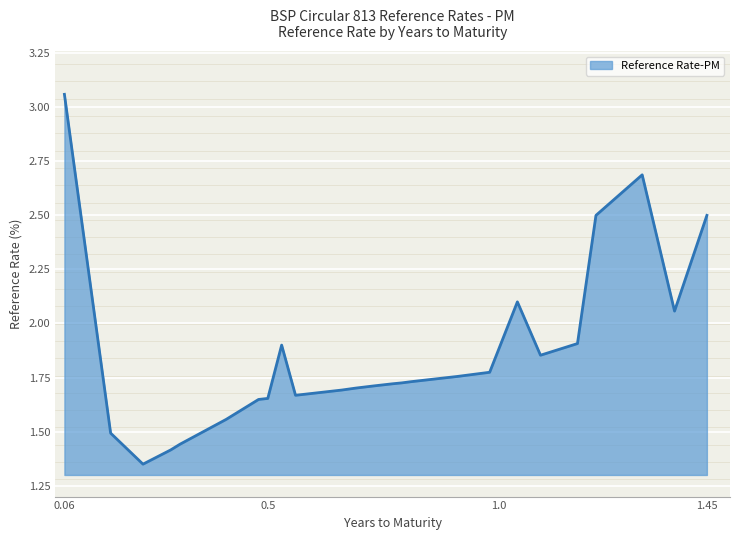

How many interior local valleys (lower than both neighbors) does the data have?

4